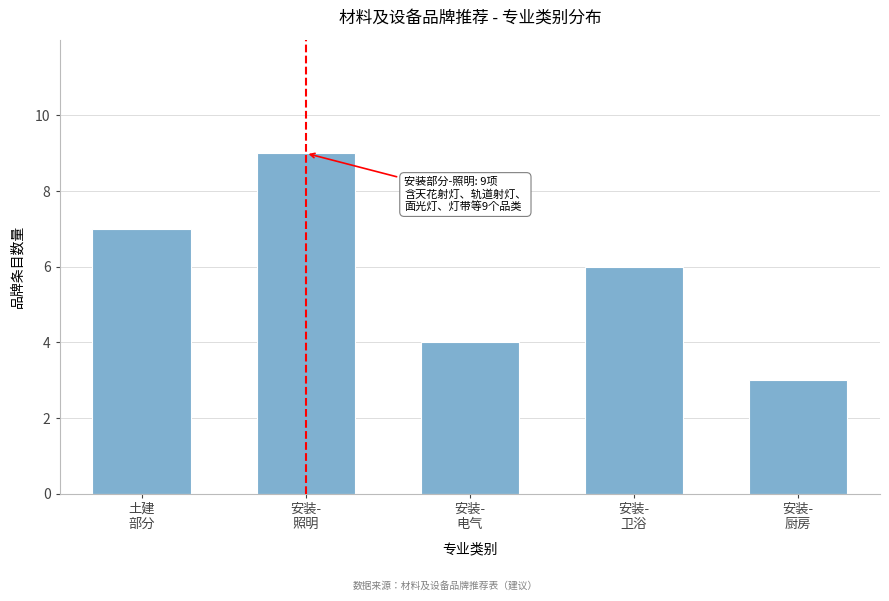

Reading left to right, what are all the values shown in this chart?

7	9	4	6	3